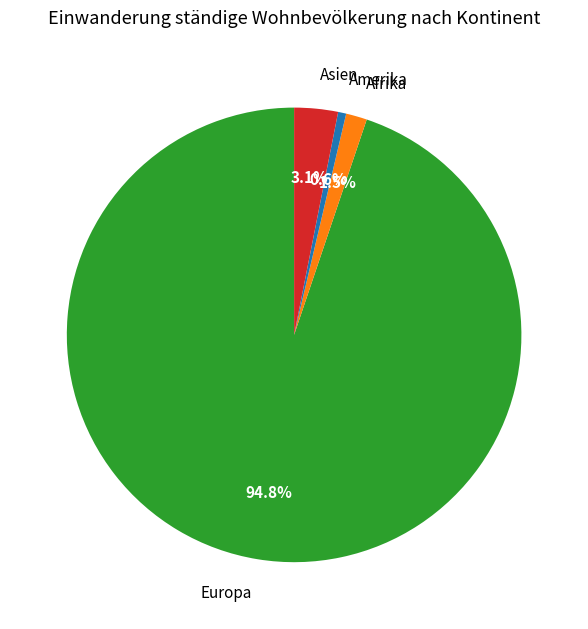

Is the sum of Afrika and Amerika greater than half?

No